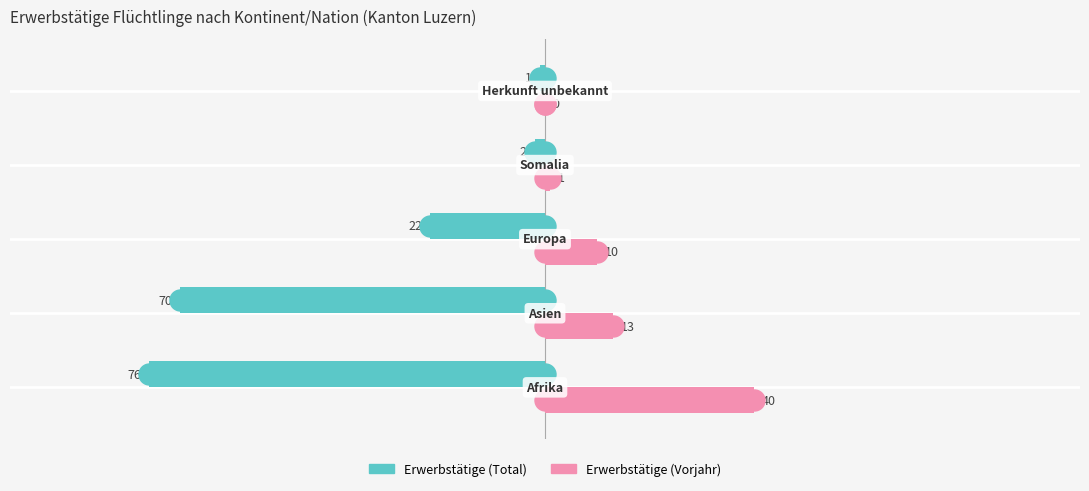

Which series has the largest total across all categories?

Erwerbstätige (Vorjahr)